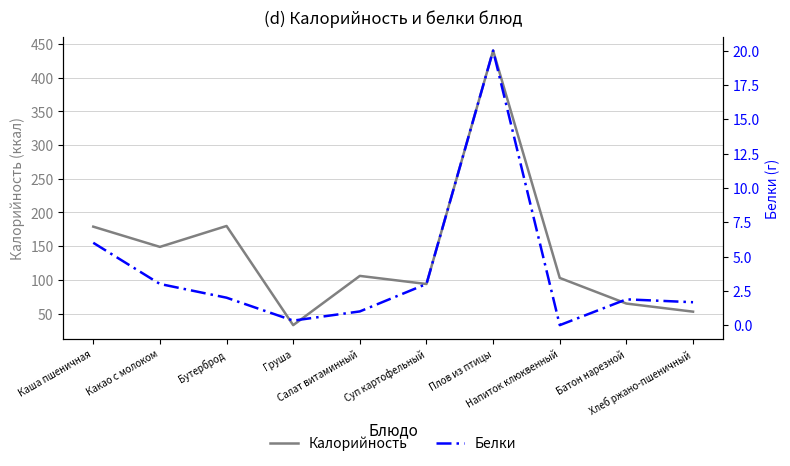

List the series in order of their overall mean, highest first.

Калорийность, Белки